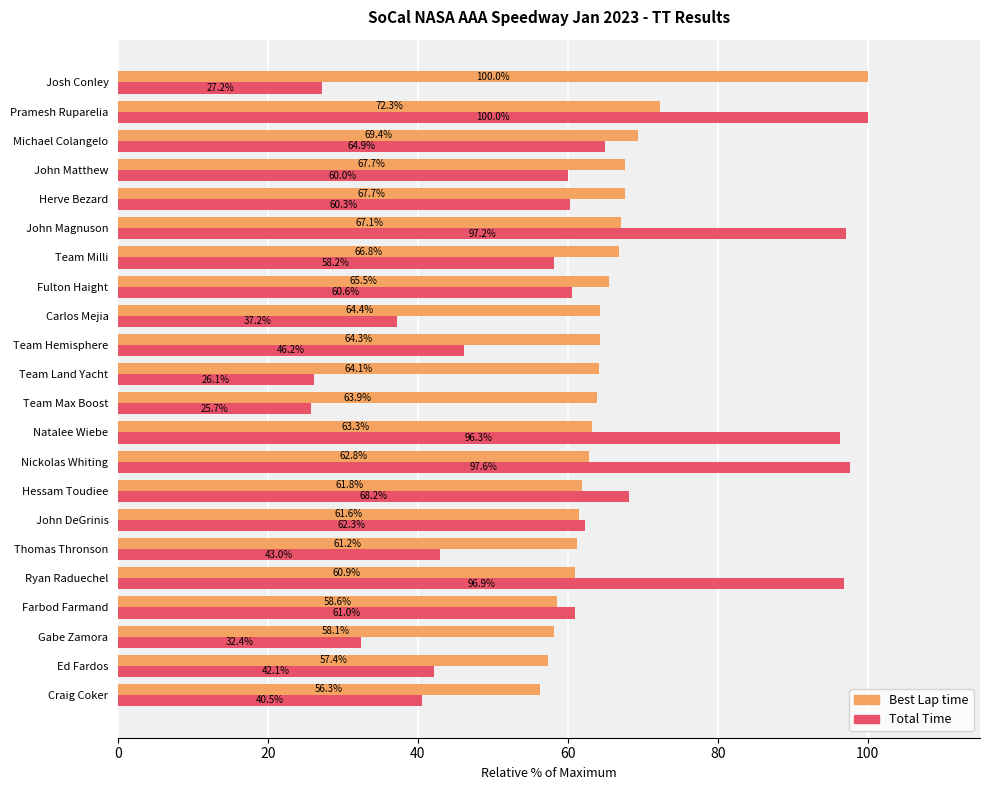

Rank the series by their average value, from highest to lowest.

Best Lap time, Total Time